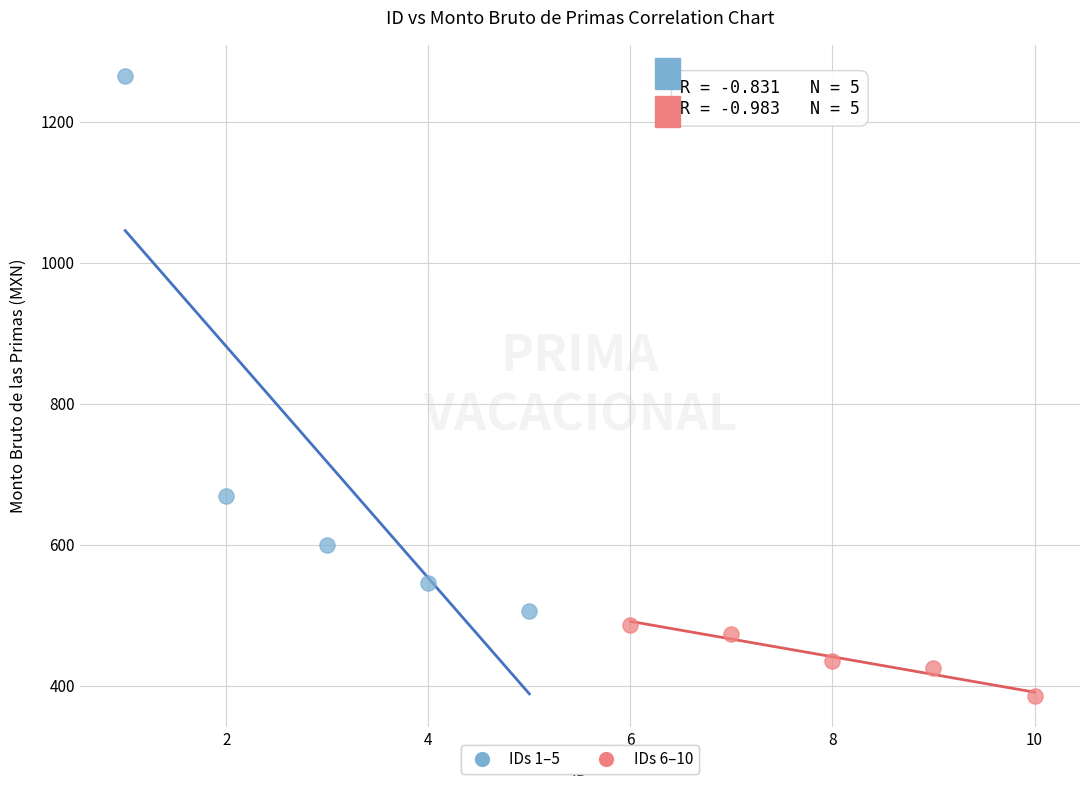

Which series has the widest spread of Y values?

IDs 1–5